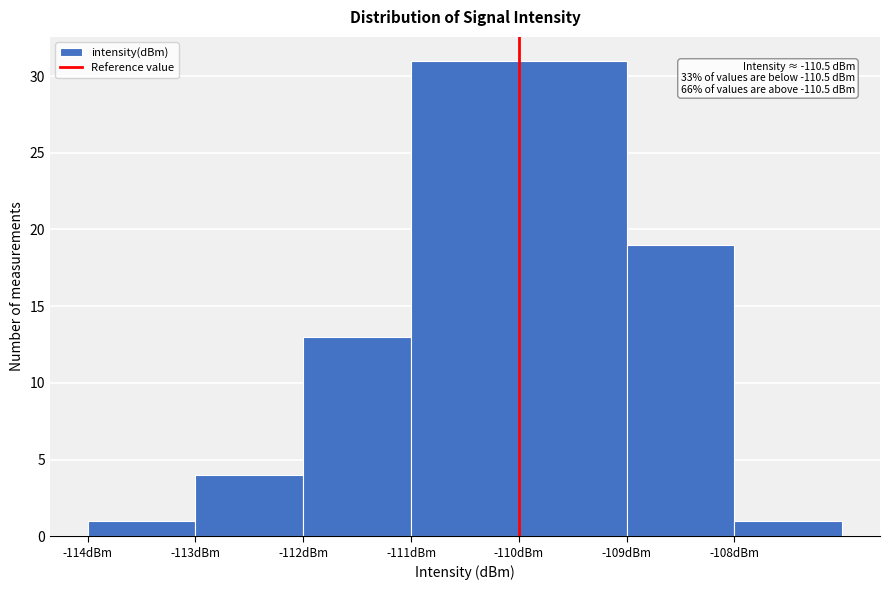

Reading right to left, transcribe all the data shown in this chart.

1	19	31	31	13	4	1